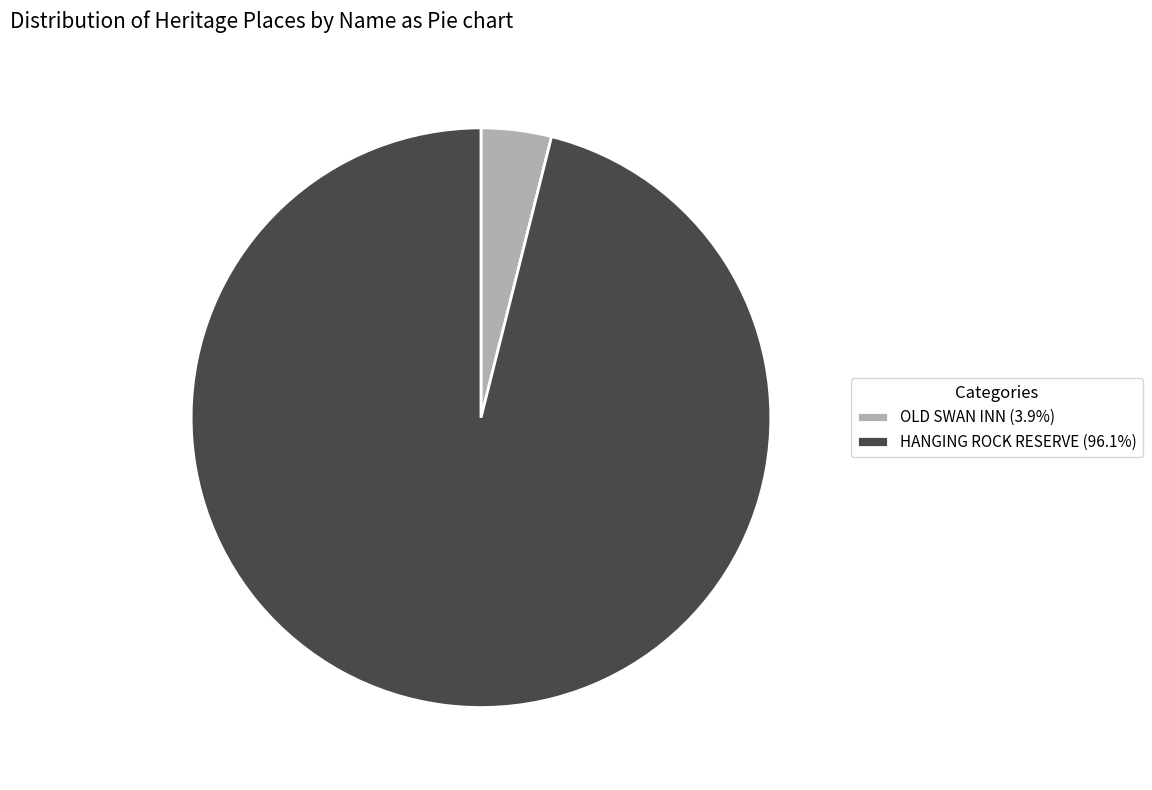

Do OLD SWAN INN (3.9%) and HANGING ROCK RESERVE (96.1%) together represent more than half of the pie?

Yes